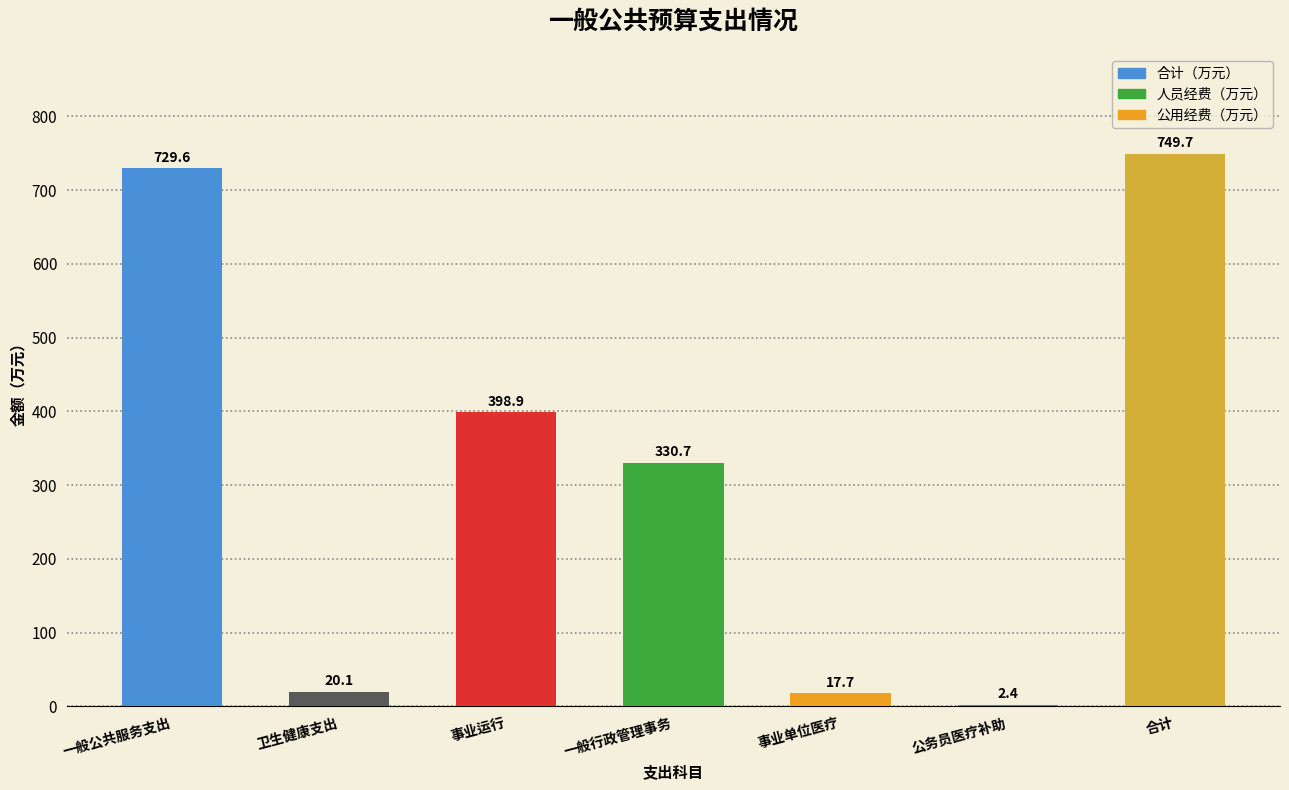

Count the number of data series in this chart.

1